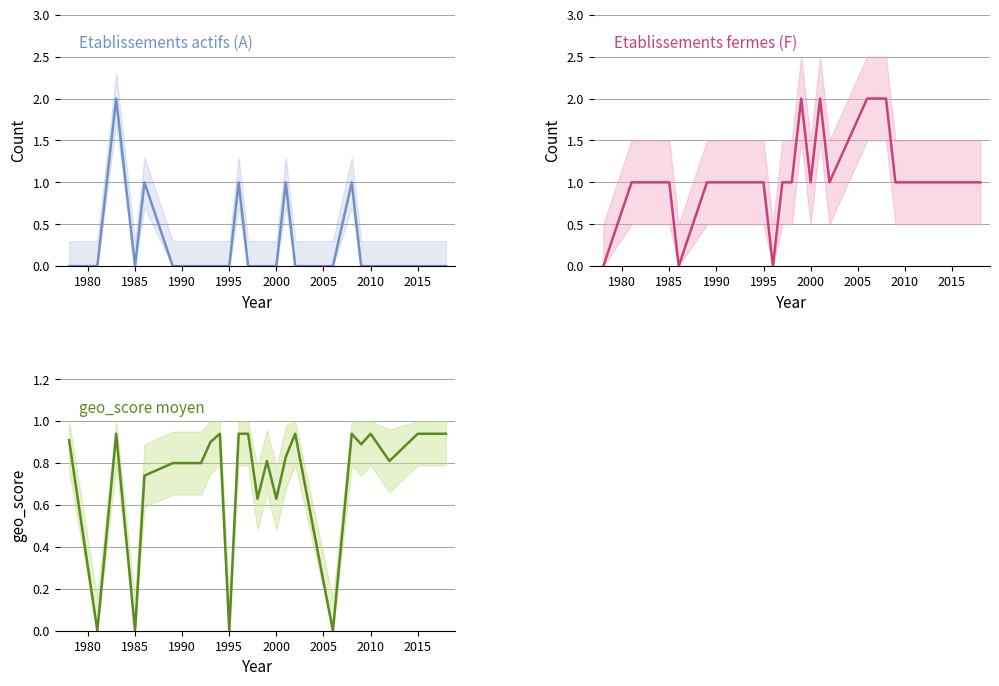

True or false: geo_score moyen has a value of 0.6 at 2000.

True